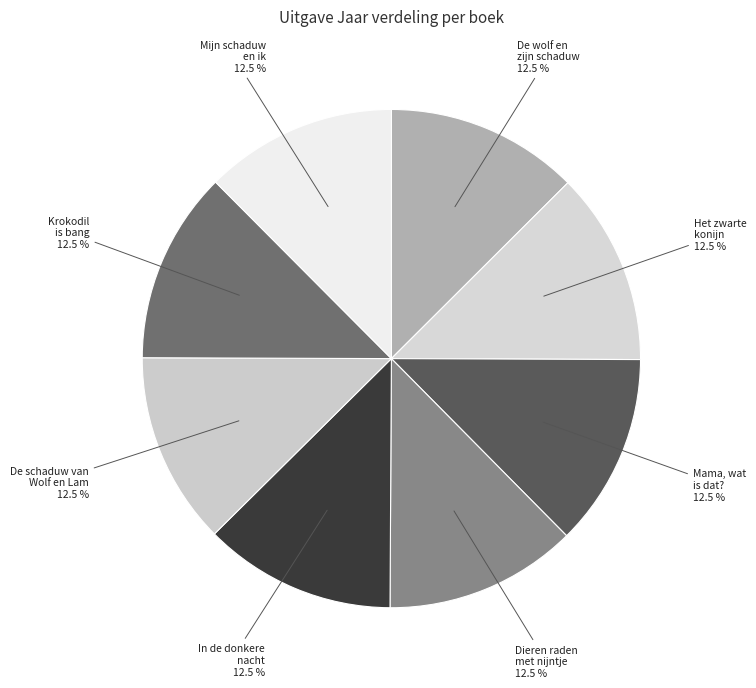

Approximately how many times larger is the value at De schaduw van Wolf en Lam compared to Mama, wat is dat??

1.0